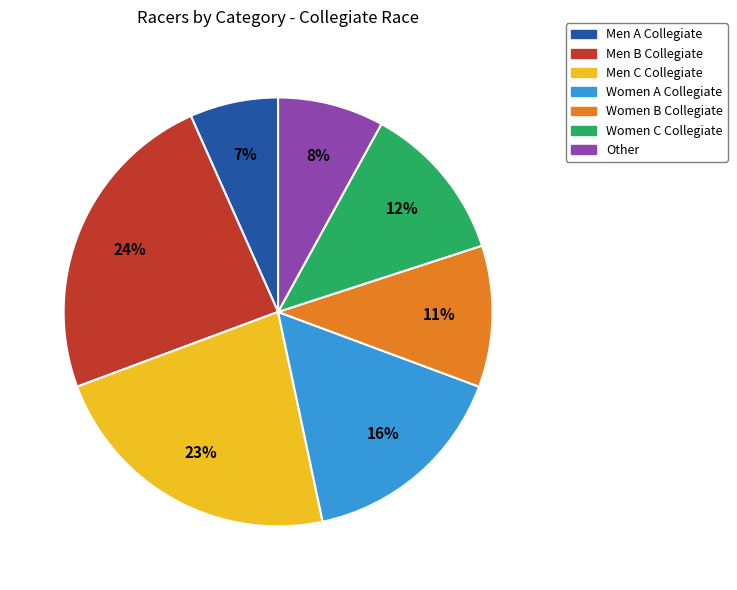

Approximately how many times larger is the value at Other compared to Women C Collegiate?

0.7